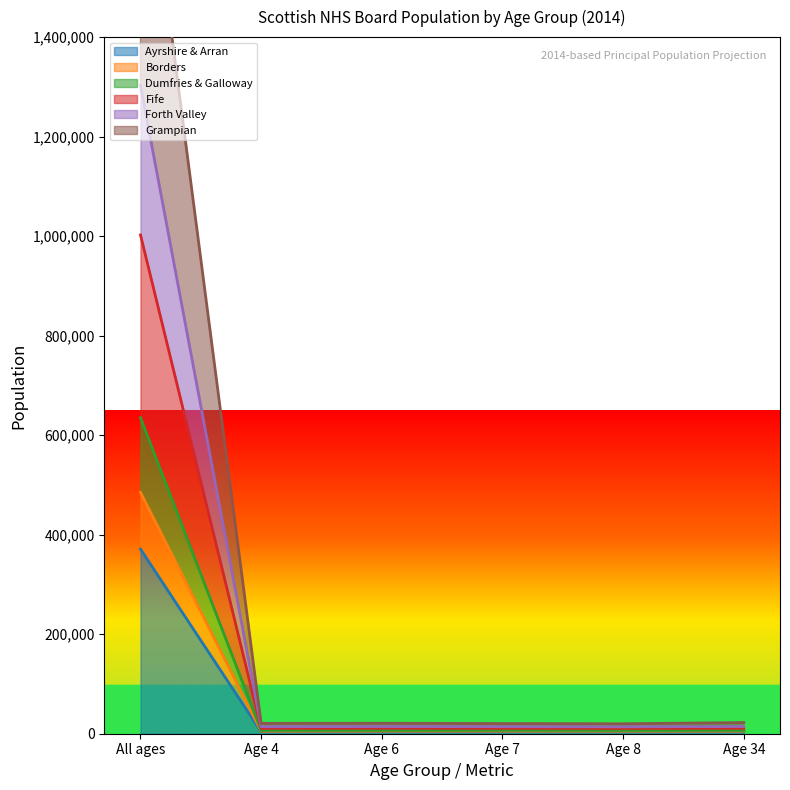

What are all the series names shown in the legend?

Ayrshire & Arran, Borders, Dumfries & Galloway, Fife, Forth Valley, Grampian